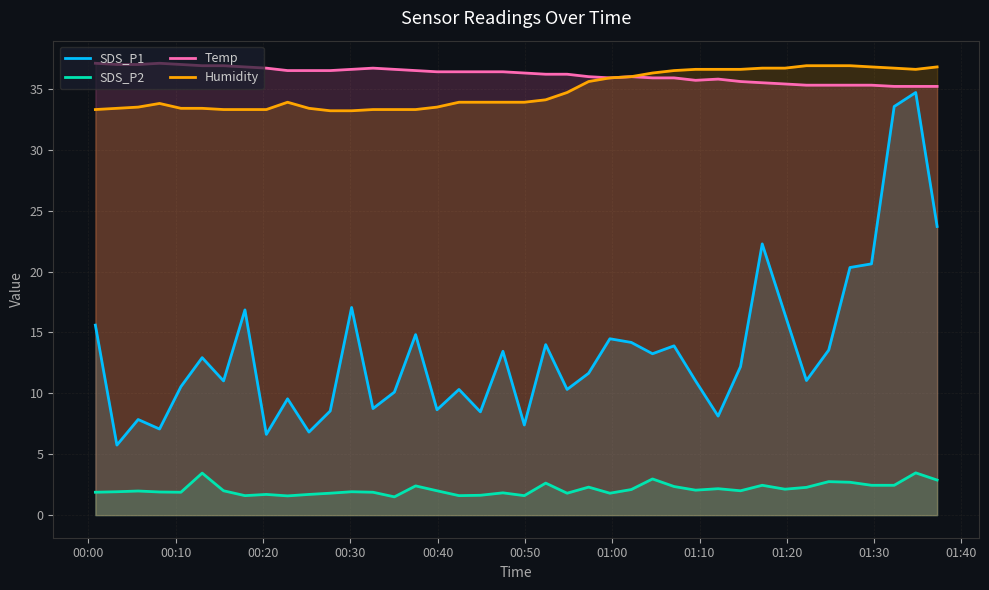

Which series has the widest spread of values?

SDS_P1